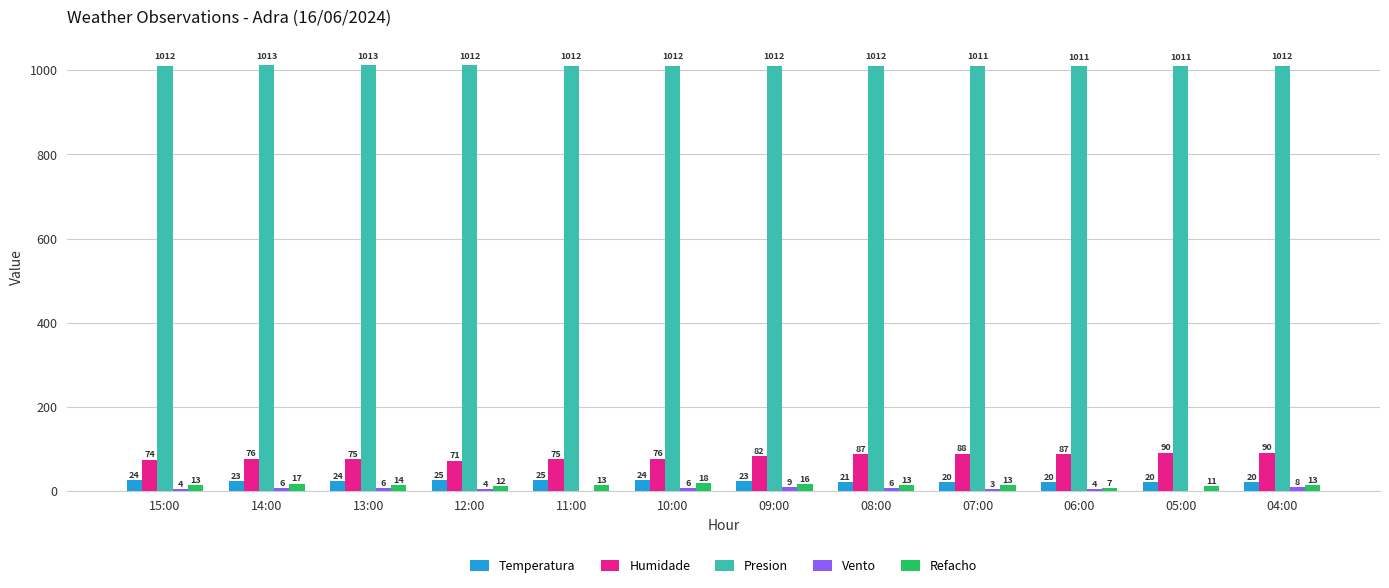

Does the chart contain stacked bars?

No